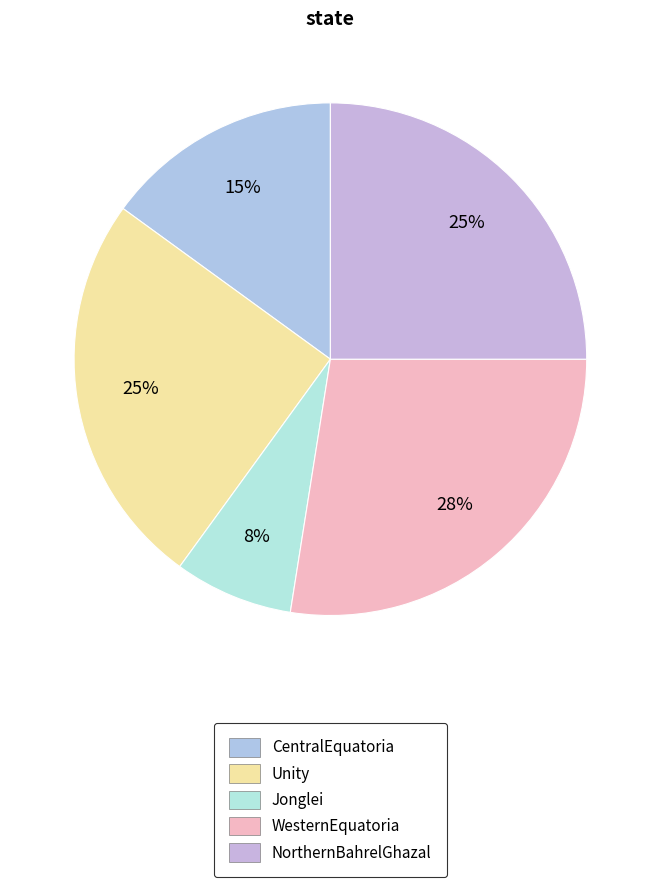

Count the number of slices in the pie.

5